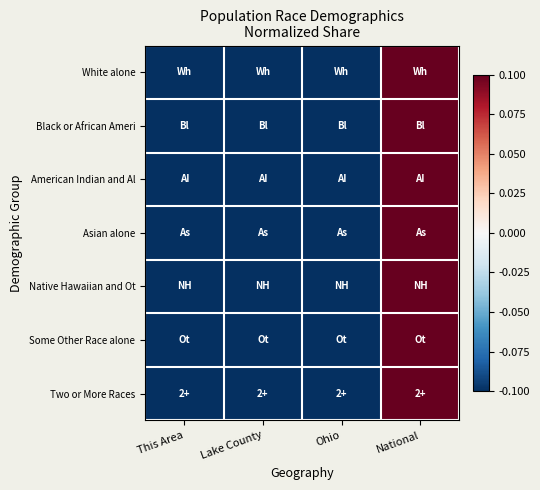

Reading right to left, transcribe all the data shown in this chart.

White alone: National=0.7	Ohio=-0.2	Lake County=-0.3	This Area=-0.3
Black or African Ameri: National=0.7	Ohio=-0.2	Lake County=-0.3	This Area=-0.3
American Indian and Al: National=0.7	Ohio=-0.2	Lake County=-0.3	This Area=-0.3
Asian alone: National=0.7	Ohio=-0.2	Lake County=-0.3	This Area=-0.3
Native Hawaiian and Ot: National=0.7	Ohio=-0.2	Lake County=-0.3	This Area=-0.3
Some Other Race alone: National=0.7	Ohio=-0.2	Lake County=-0.3	This Area=-0.3
Two or More Races: National=0.7	Ohio=-0.2	Lake County=-0.3	This Area=-0.3